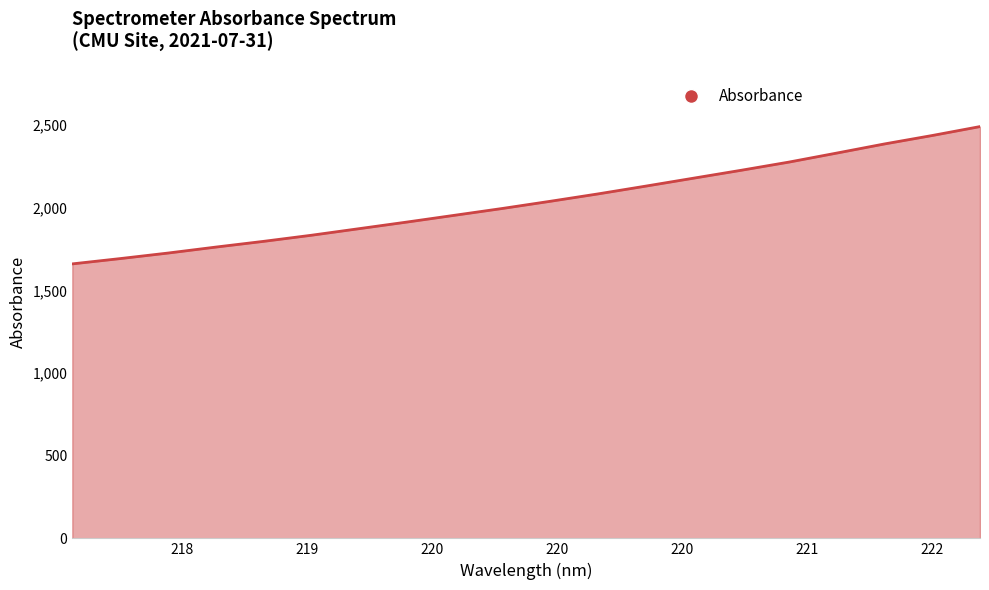

Reading right to left, transcribe all the data shown in this chart.

2491.0	2437.0	2386.0	2330.8	2276.3	2226.8	2178.8	2130.8	2083.7	2039.0	1995.7	1954.5	1913.4	1873.4	1833.5	1796.6	1761.9	1725.8	1692.4	1660.4